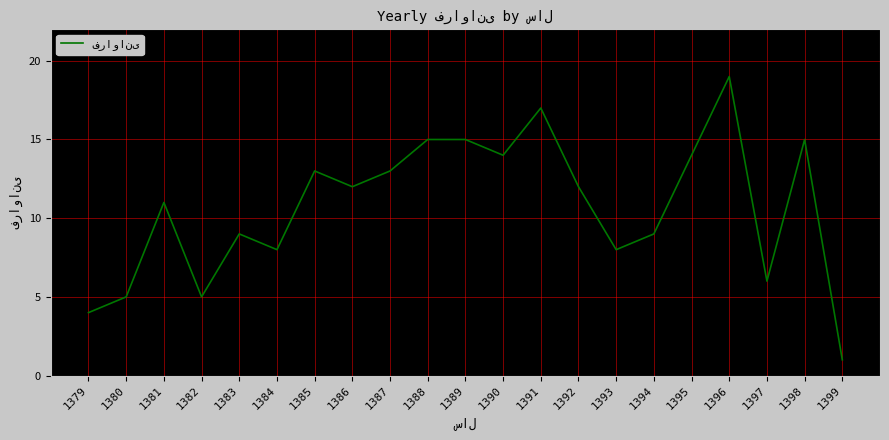

At which category does the chart reach its minimum across all series?

1399